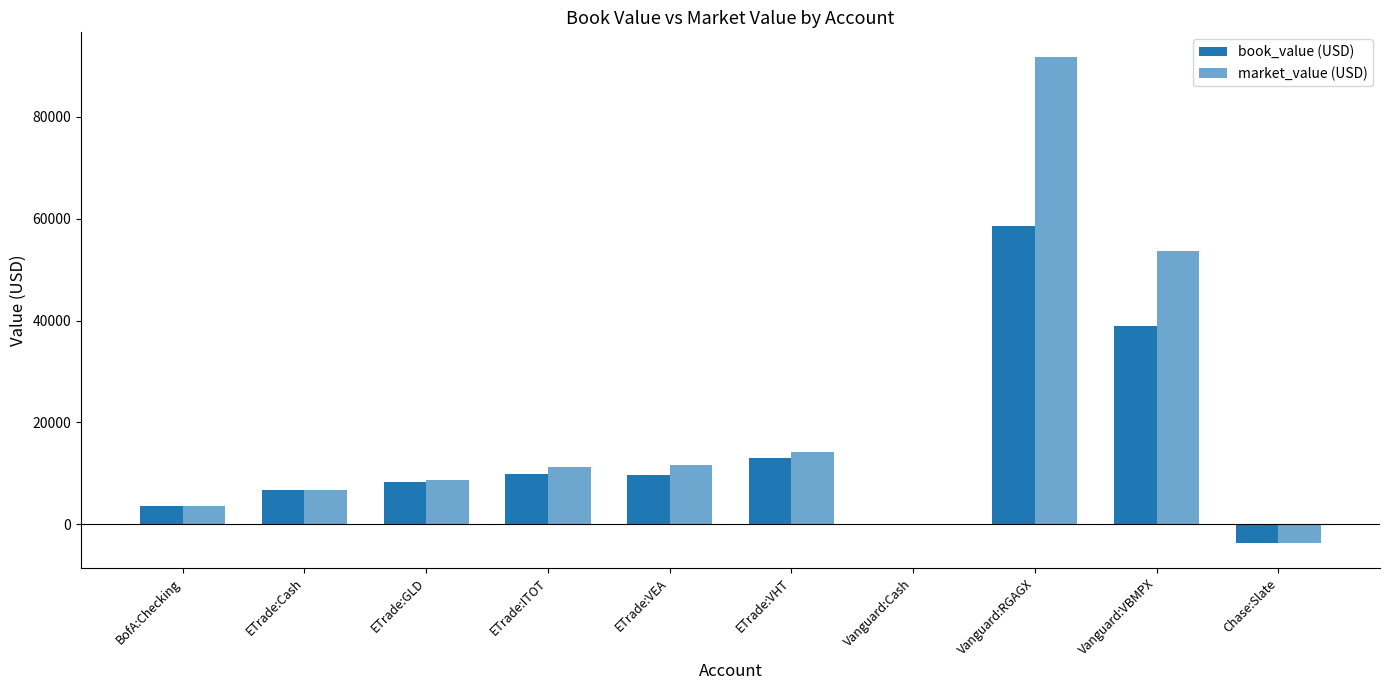

What is the value of the book_value (USD) bar at the 1st from the left?

3502.2